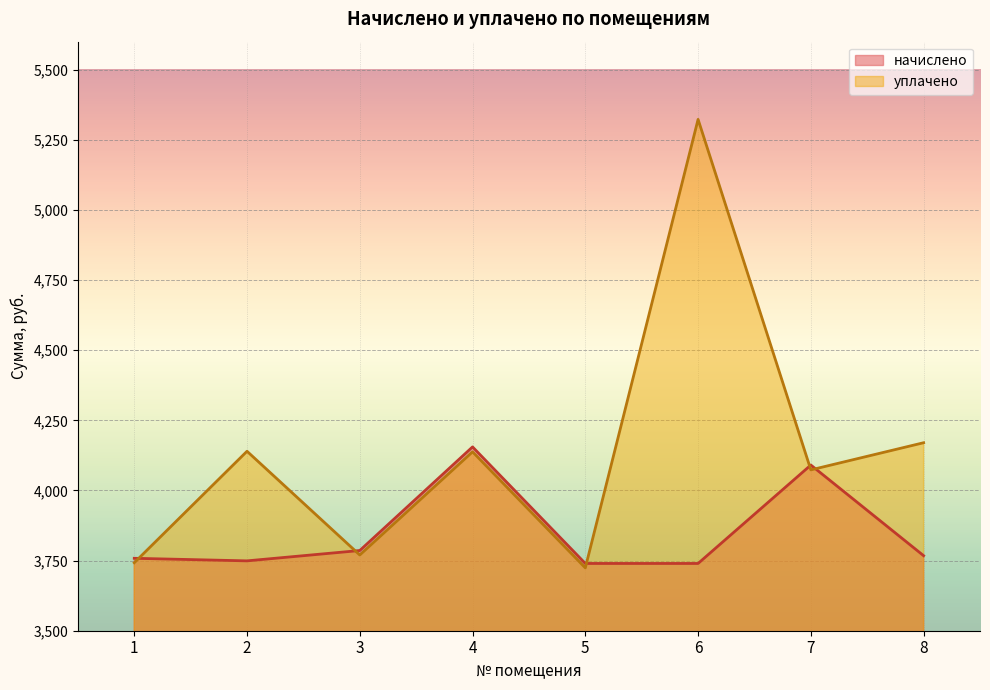

The value of начислено at 8 is 3767.5. True or false?

True